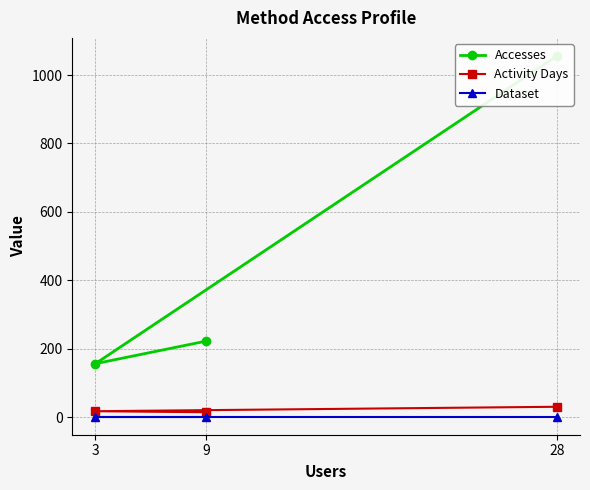

Is it true that Activity Days equals 30 at 28?

True